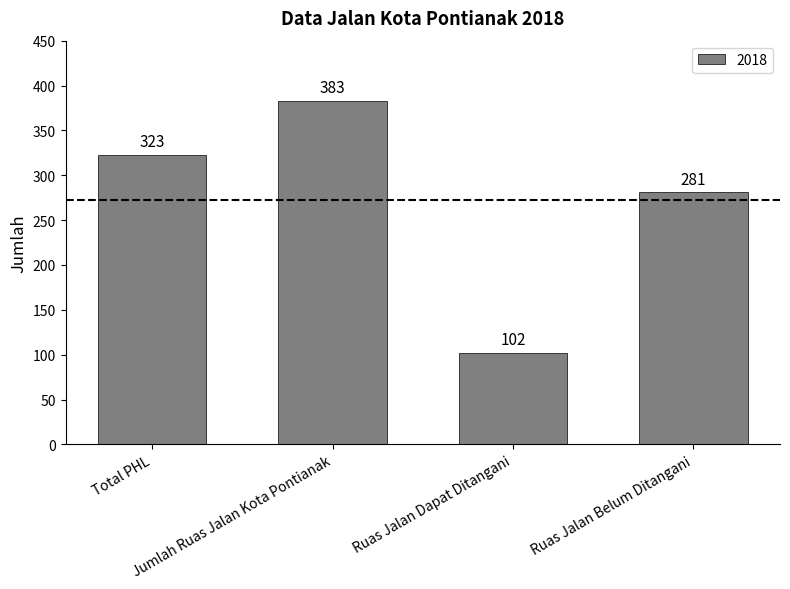

The value at Ruas Jalan Belum Ditangani is 281. True or false?

True